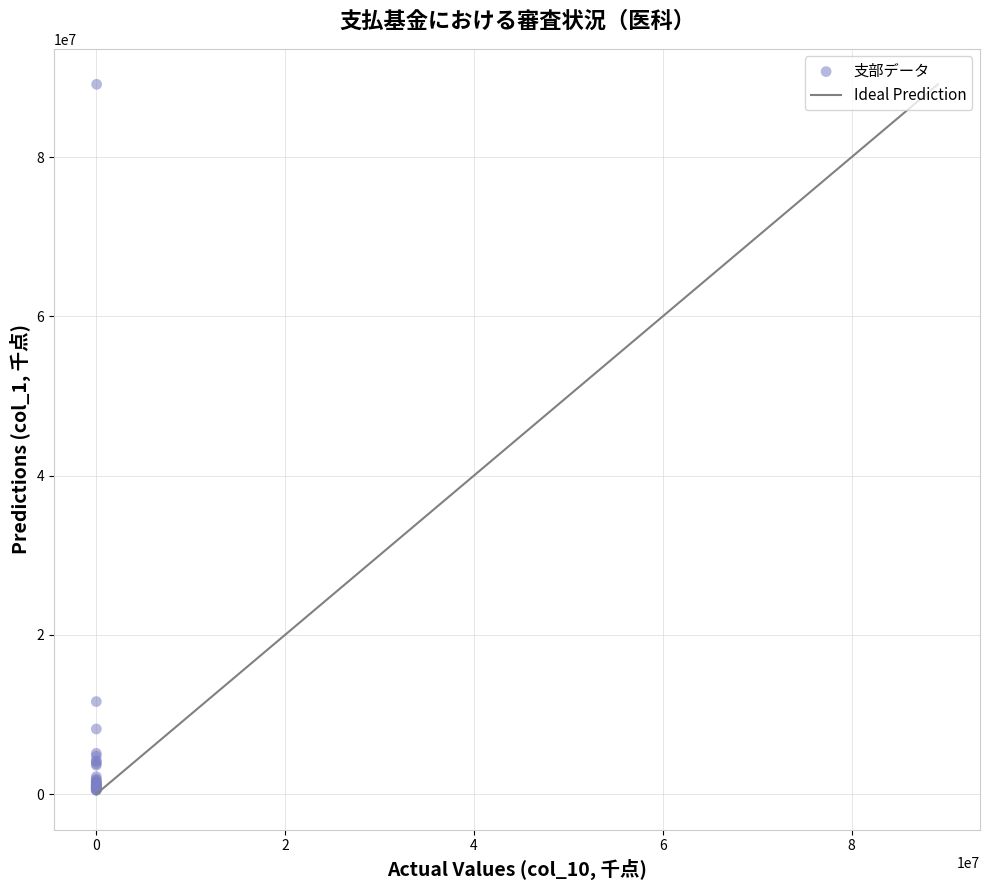

What Y value in the scatter plot is closest to 44794935?

11614489.7